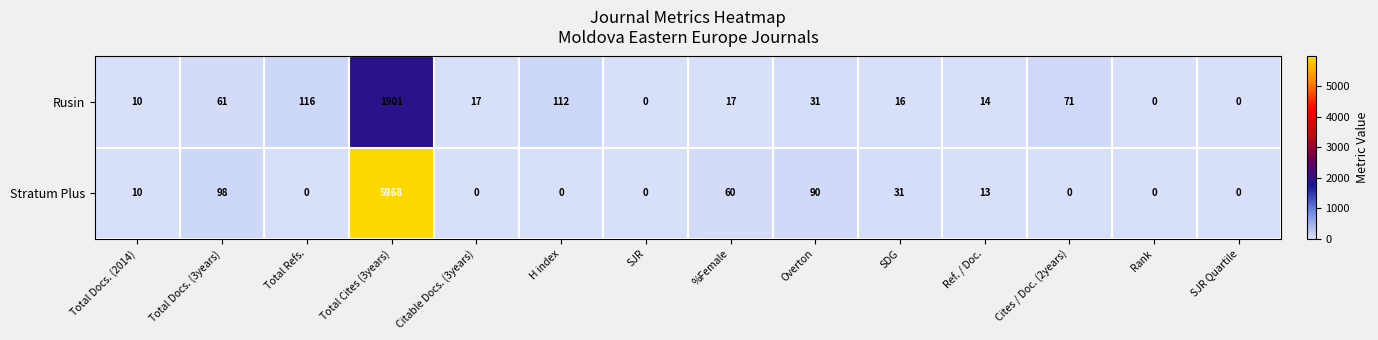

What is the total value across all series at Total Cites (3years)?

7869